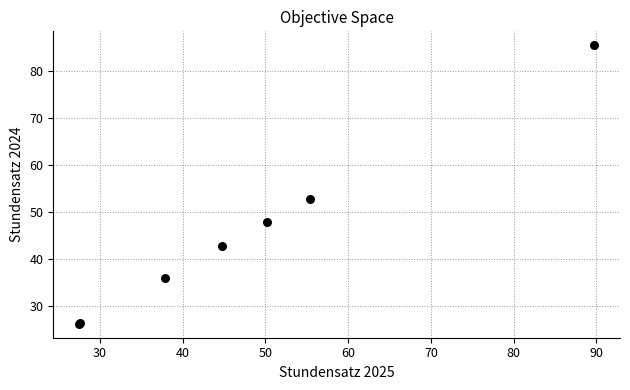

What Y value in the scatter plot is closest to 55?

52.8